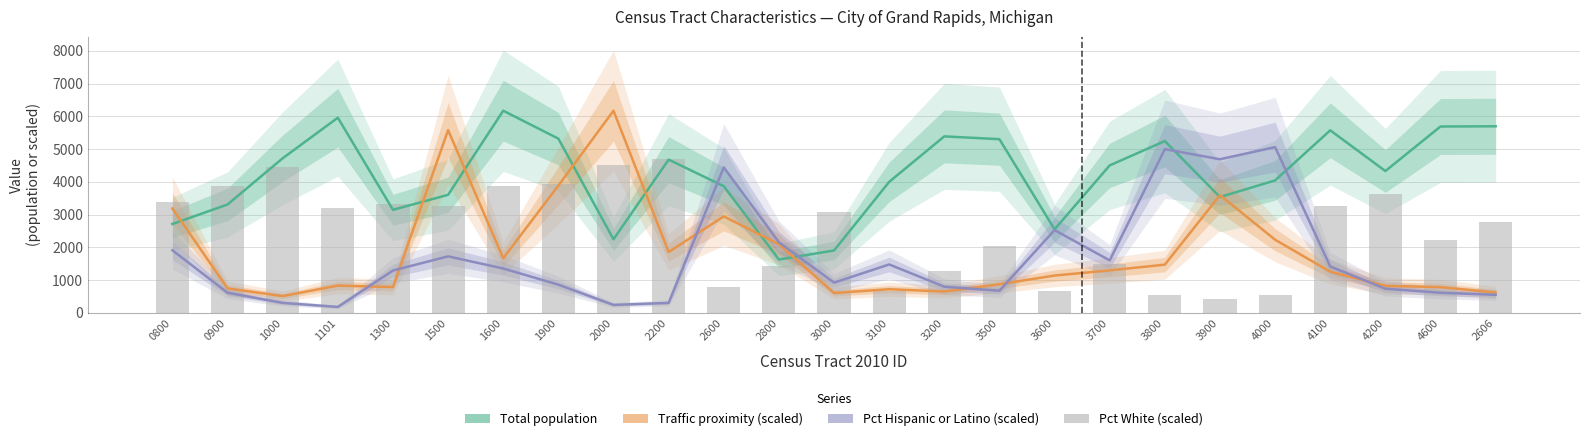

How many bars are there in total?

25